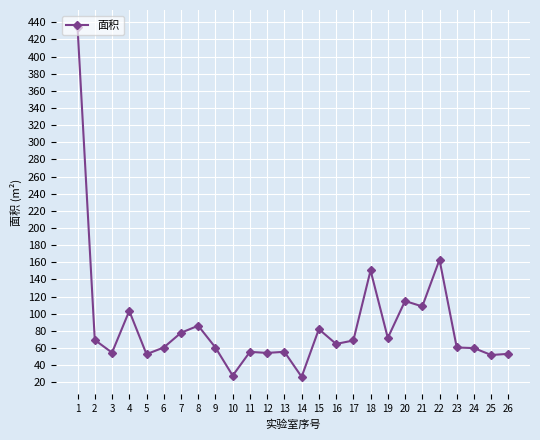

At which category does the data reach its first local valley?

3